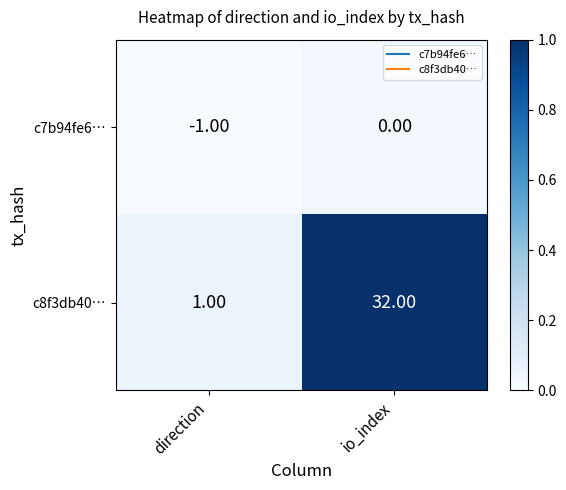

List the series in order of their peak value, highest first.

c8f3db40…, c7b94fe6…